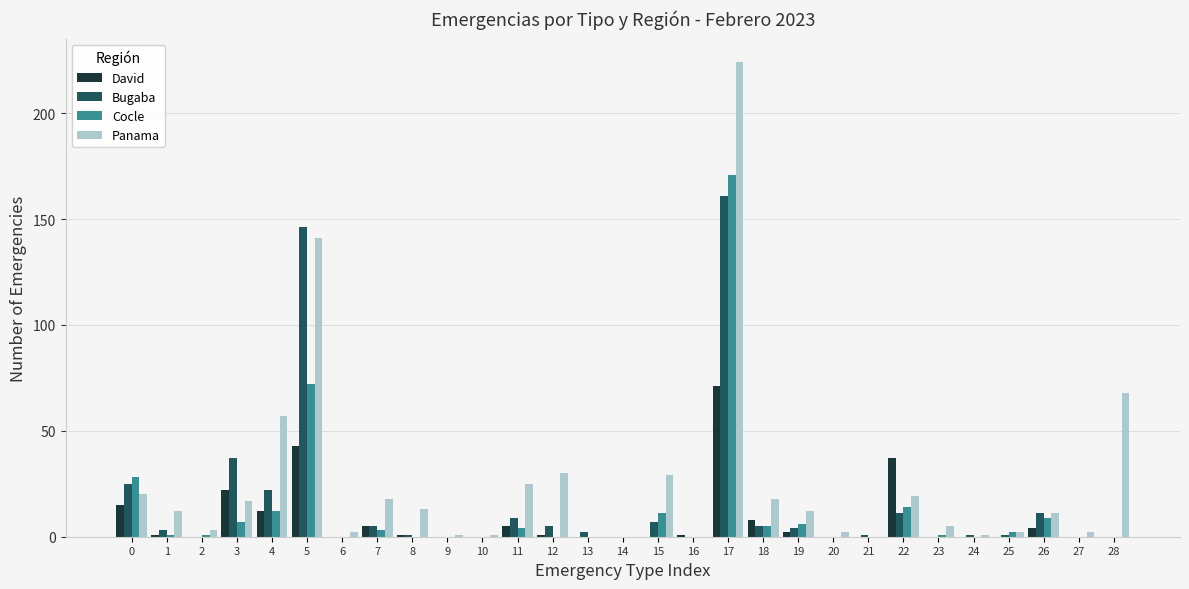

The Cocle series shows 39 at 0. True or false?

False